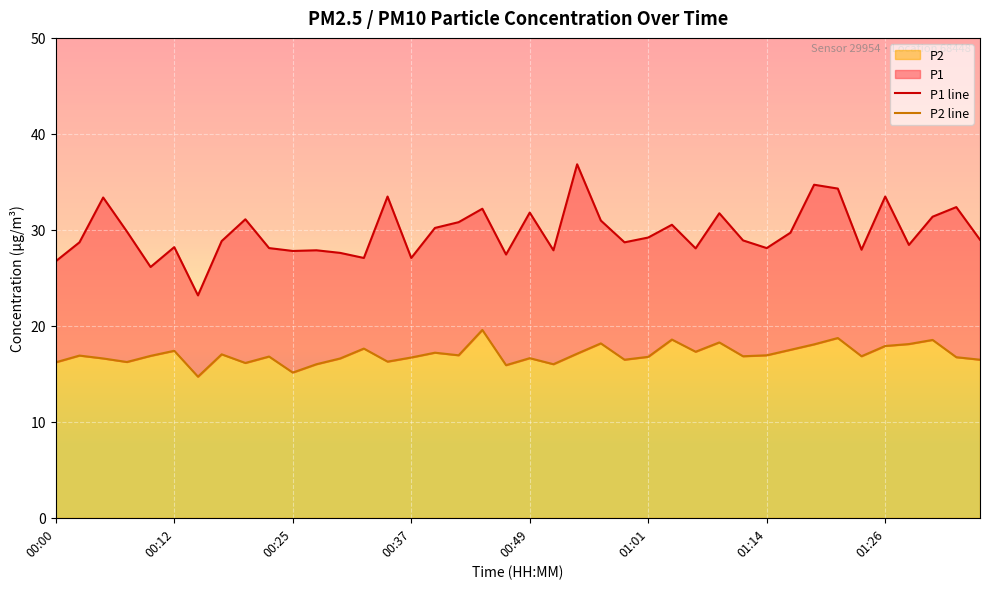

What is the maximum value for P2?

19.6